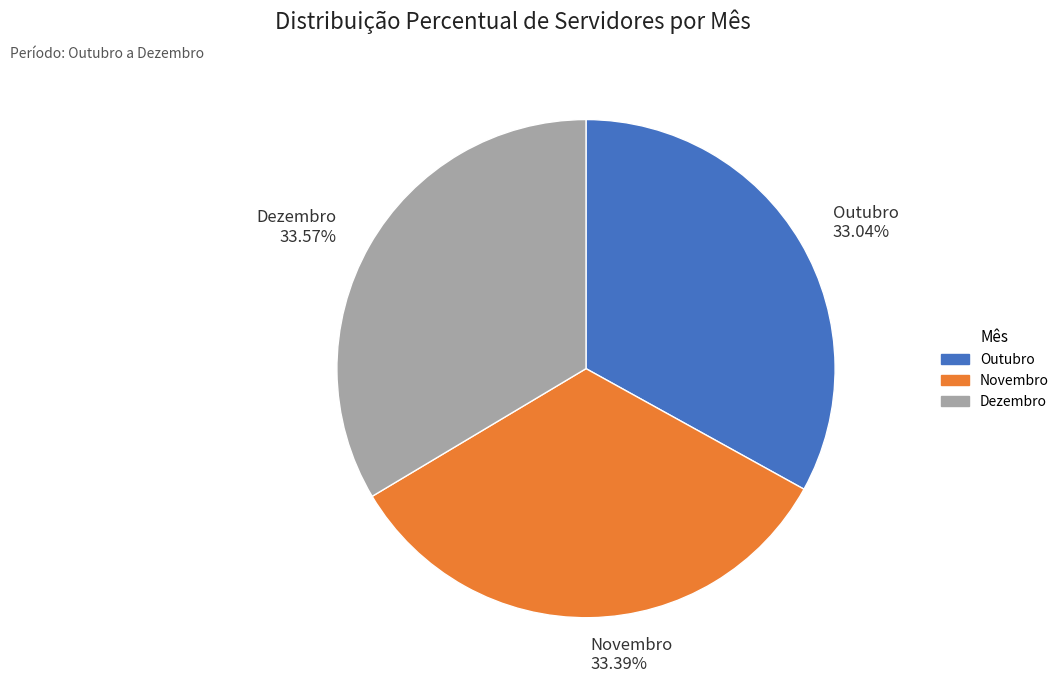

Is there any slice that represents more than half of the pie?

No